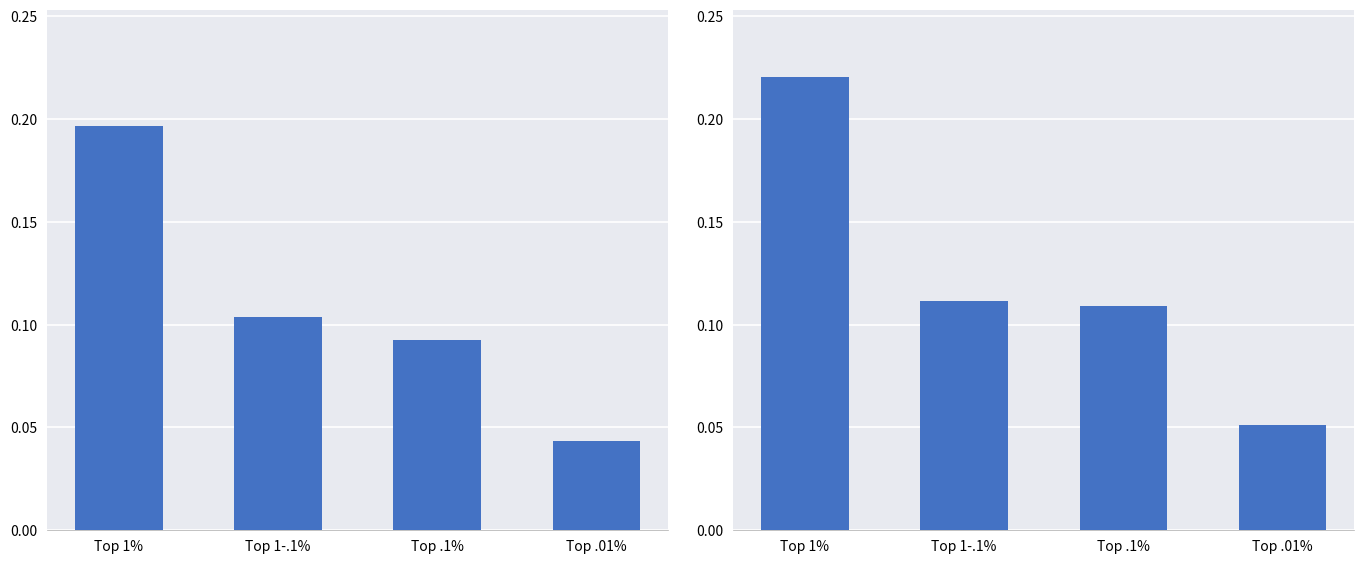

Reading right to left, what are all the values shown in this chart?

Top income share 2011: 0.0	0.1	0.1	0.2
Top income share 2015: 0.1	0.1	0.1	0.2